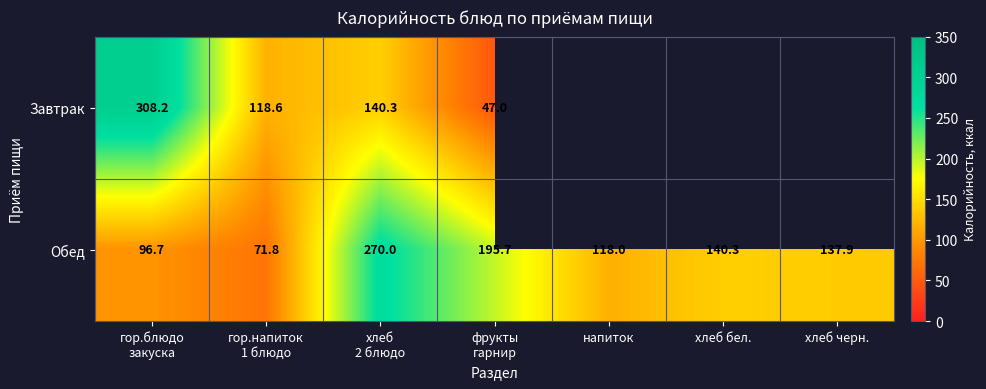

What is the total value across all series at гор.напиток
1 блюдо?

190.4